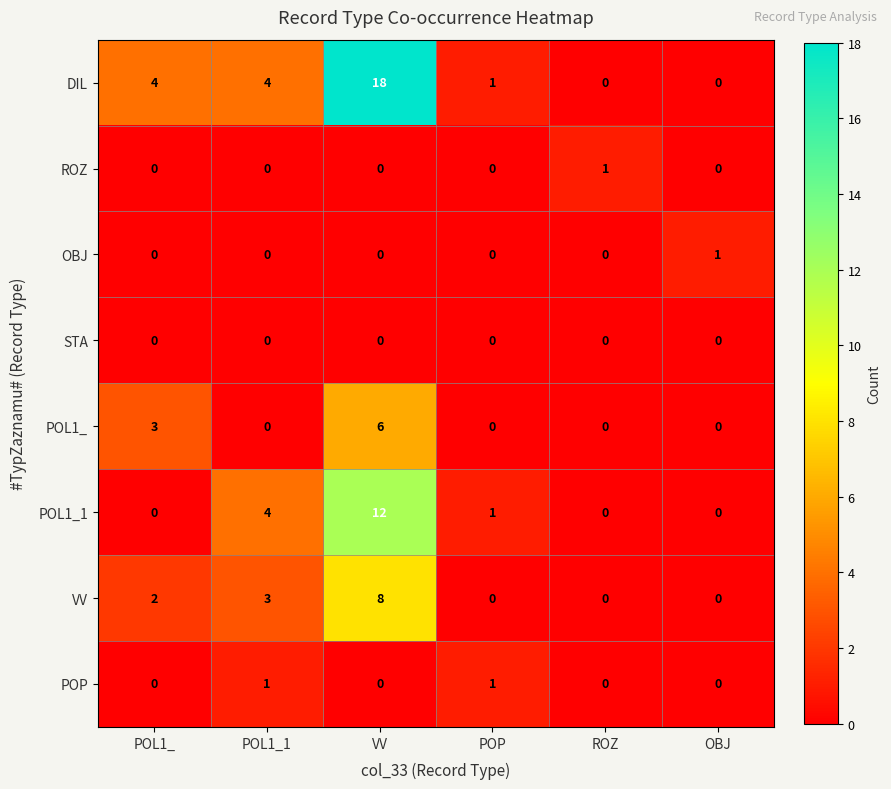

Where is VV nearest to the value 4?

POL1_1